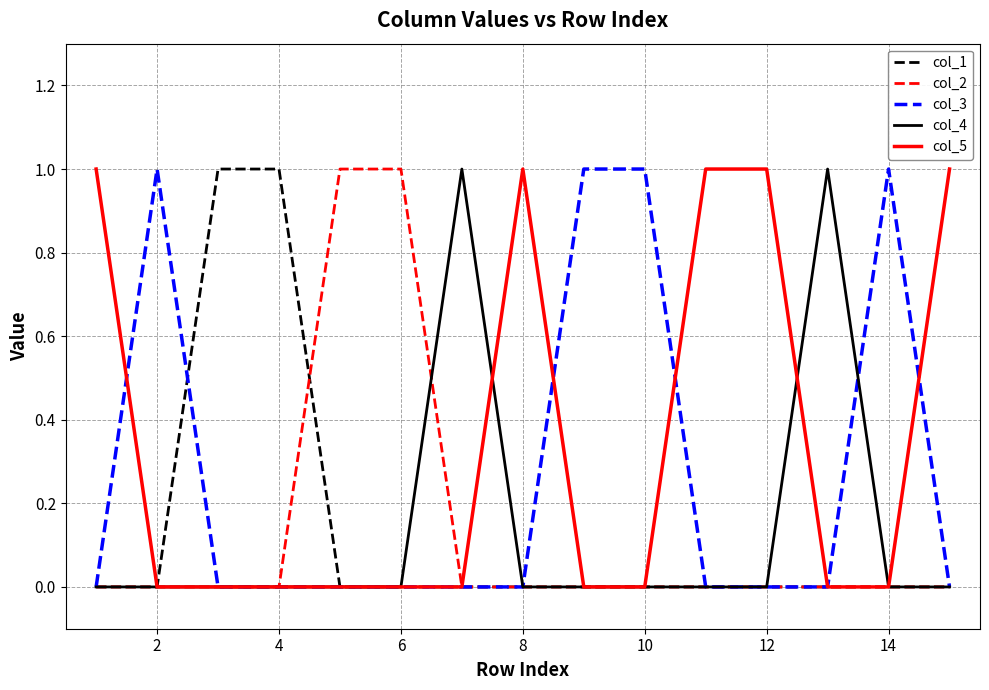

At how many categories does at least one series exceed 0?

15